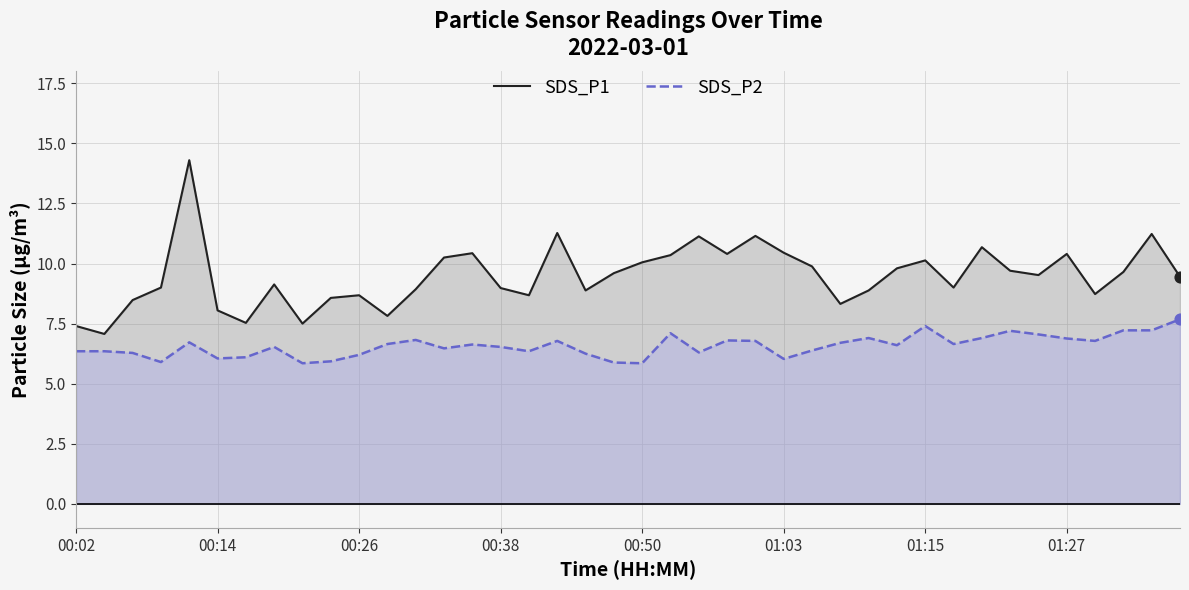

Is the value of SDS_P1 at 18 greater than the value of SDS_P2 at 11?

Yes